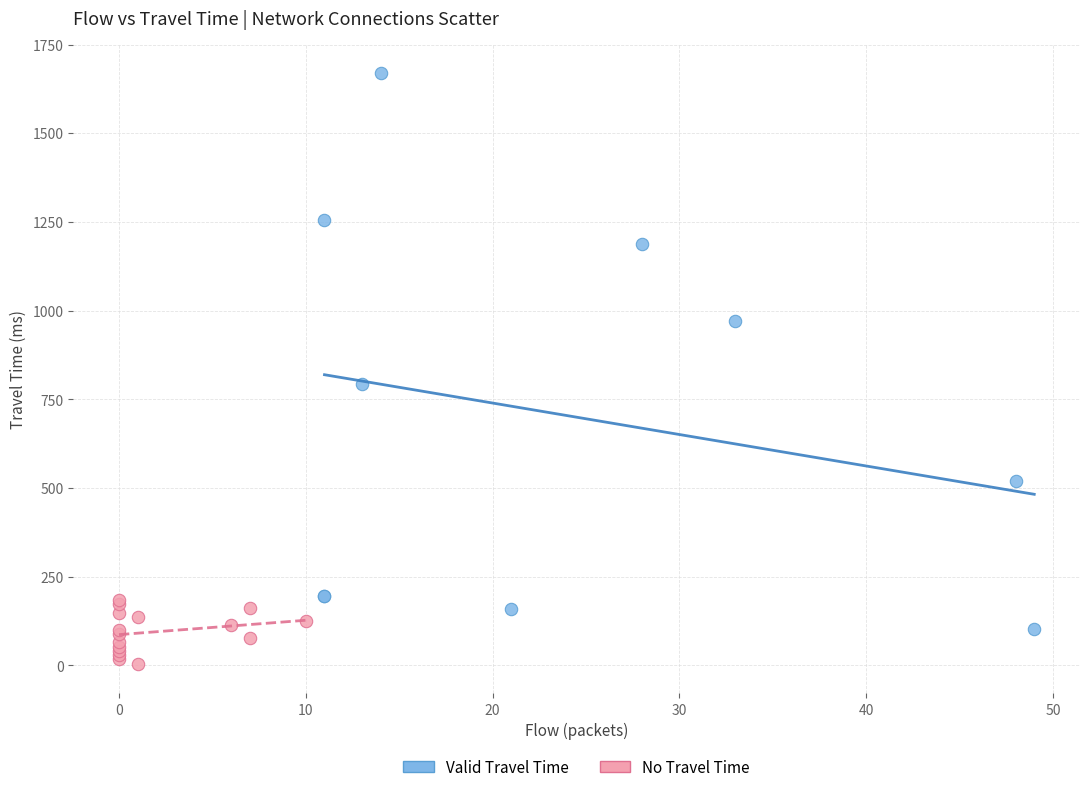

Which series has the widest spread of Y values?

Valid Travel Time